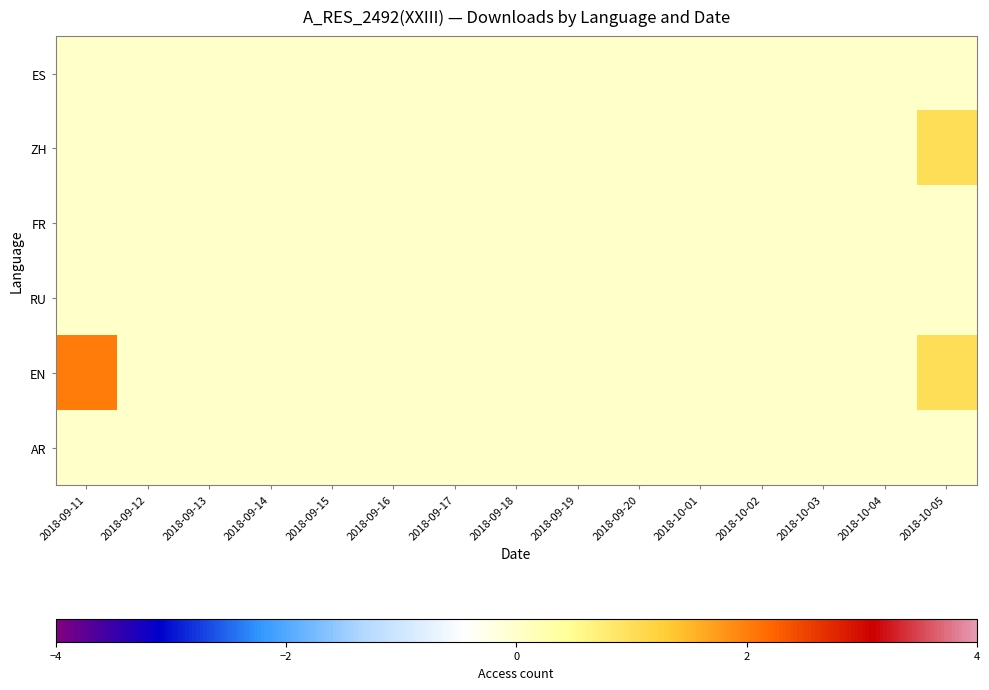

List the series in order of their peak value, highest first.

EN, ZH, ES, FR, RU, AR